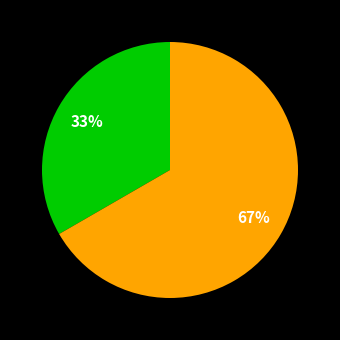

To the nearest percent, what is the average slice percentage?

50%